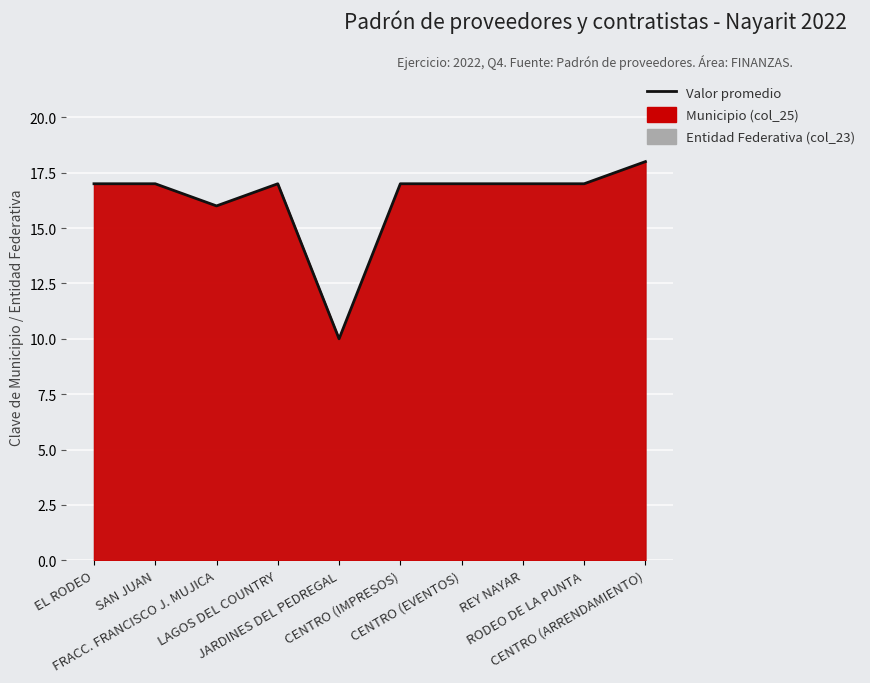

What is the value of the 1st point from the left?

17